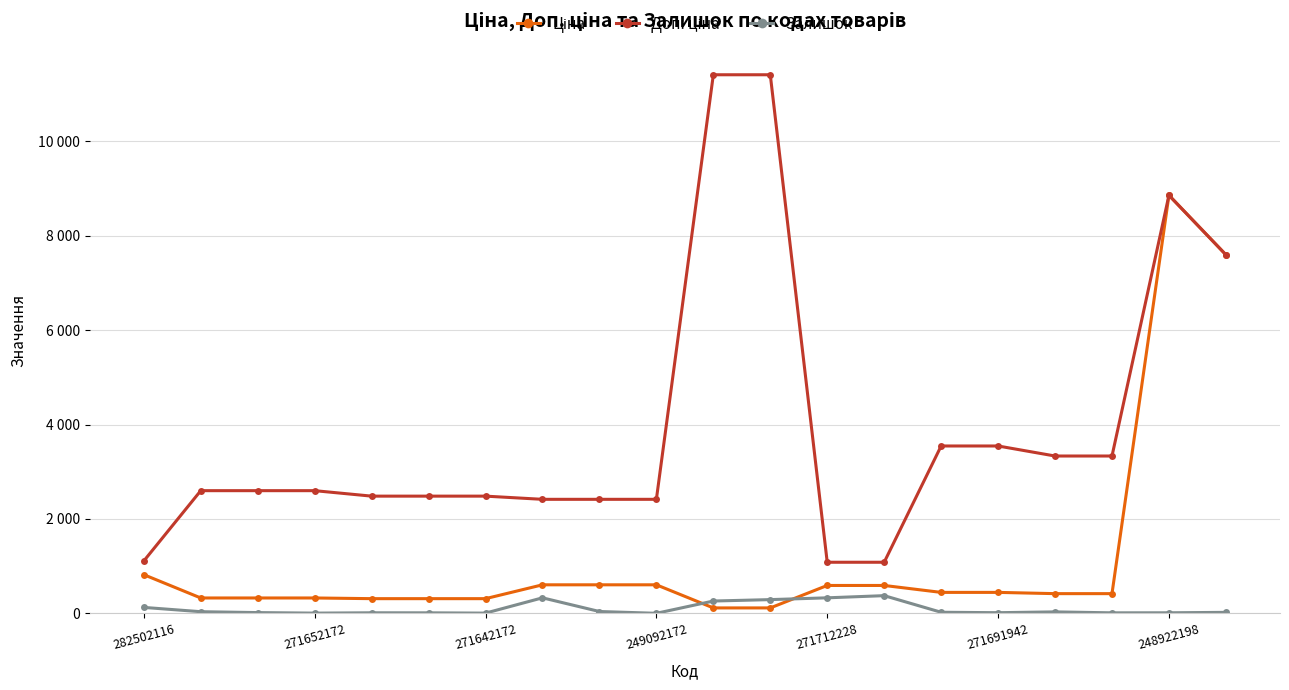

True or false: Ціна has more than 0 interior local peaks.

True